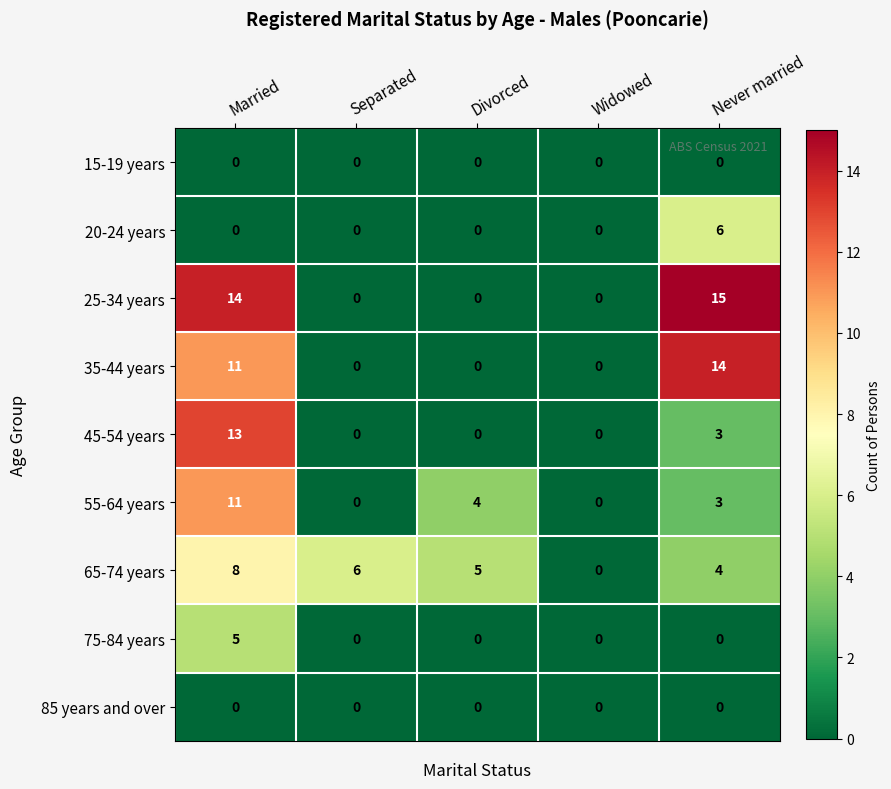

Which series has the widest spread of values?

25-34 years